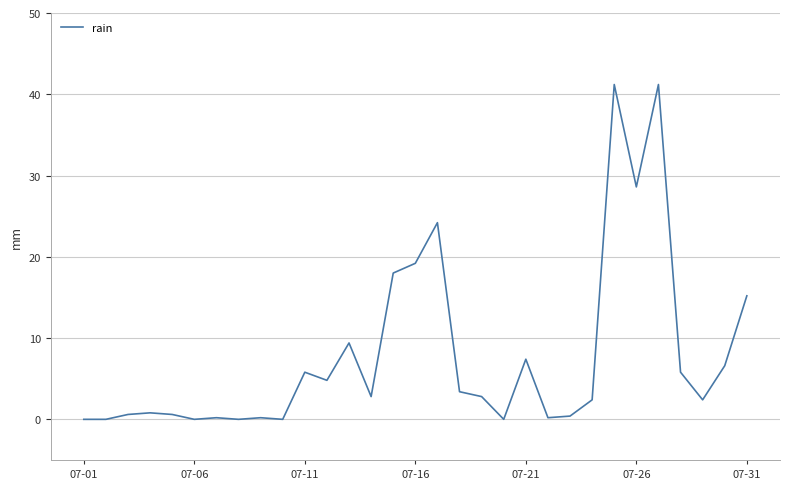

What is the difference between the maximum and minimum values?

41.2